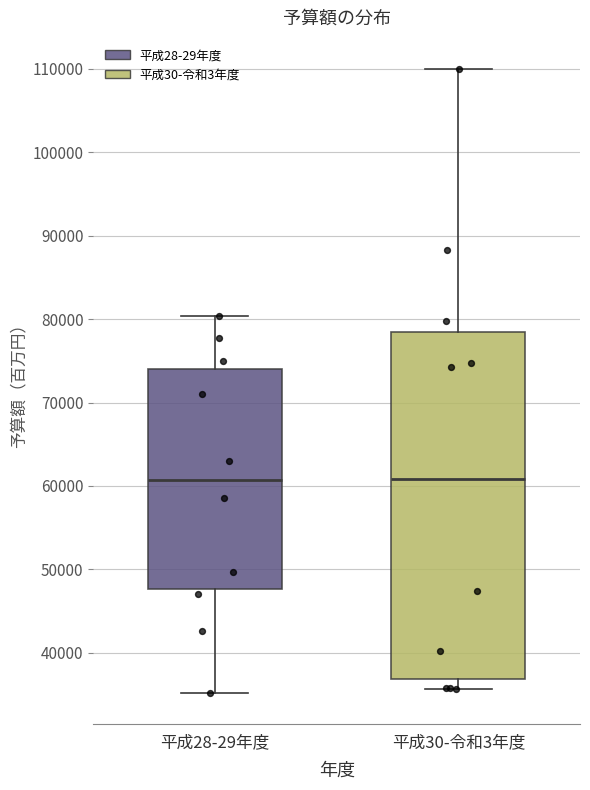

Where does the median line of the box for 平成30-令和3年度 sit on the y-axis? The values are not printed on the chart, so give them approximately, as read against the axis.

61000